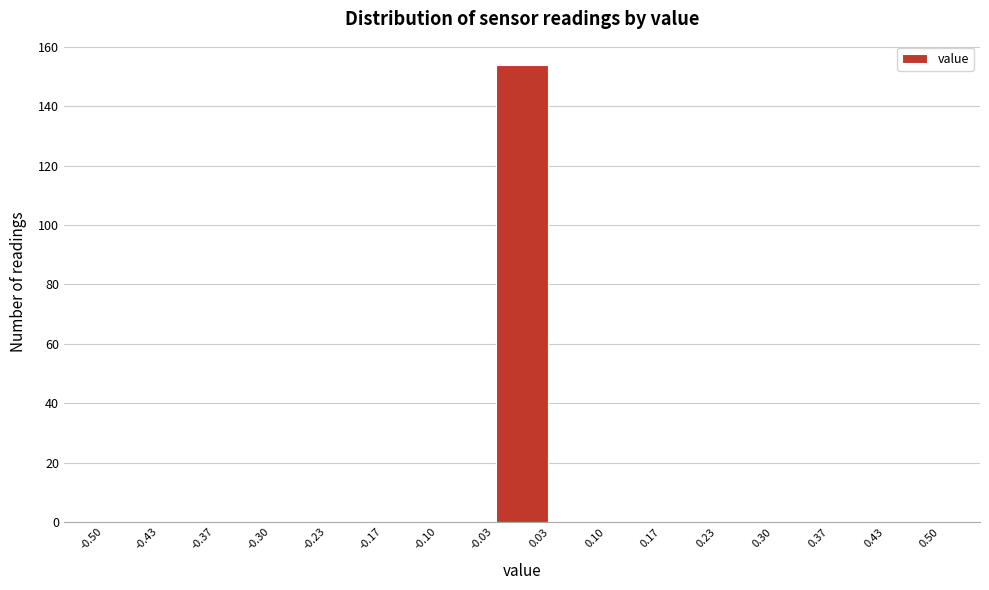

Reading left to right, transcribe this chart: for each bar, give the range it covers on the x-axis and its height. The values are not printed on the chart, so give them approximately, as read against the axis.

-0.50 to -0.43: 0
-0.43 to -0.37: 0
-0.37 to -0.30: 0
-0.30 to -0.23: 0
-0.23 to -0.17: 0
-0.17 to -0.10: 0
-0.10 to -0.03: 0
-0.03 to 0.03: 154
0.03 to 0.10: 0
0.10 to 0.17: 0
0.17 to 0.23: 0
0.23 to 0.30: 0
0.30 to 0.37: 0
0.37 to 0.43: 0
0.43 to 0.50: 0